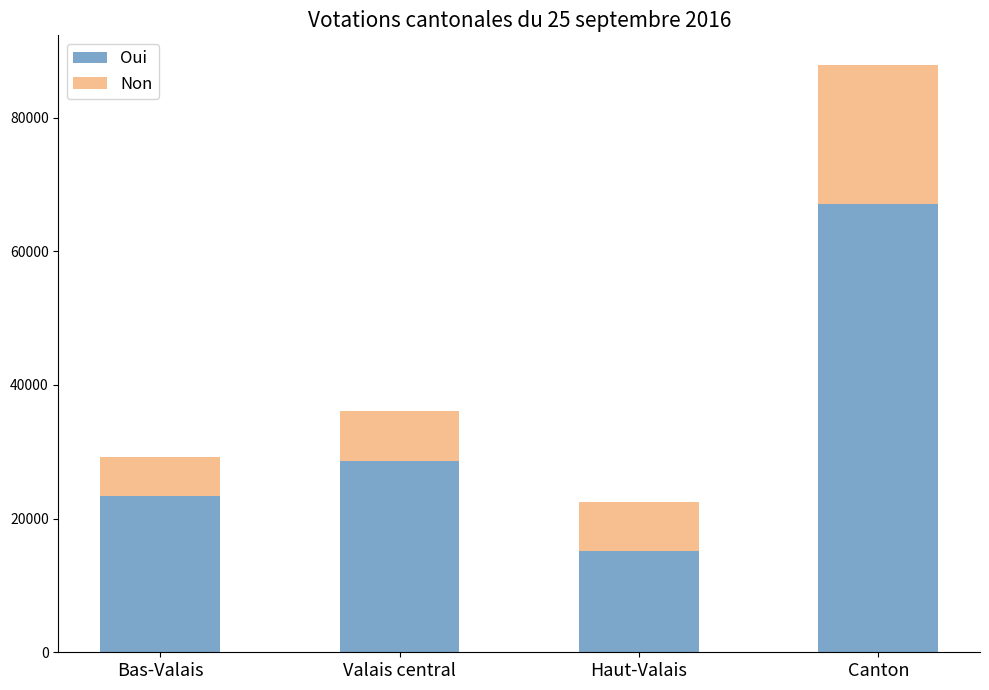

Reading right to left, transcribe the values for Oui.

67120	15111	28615	23394